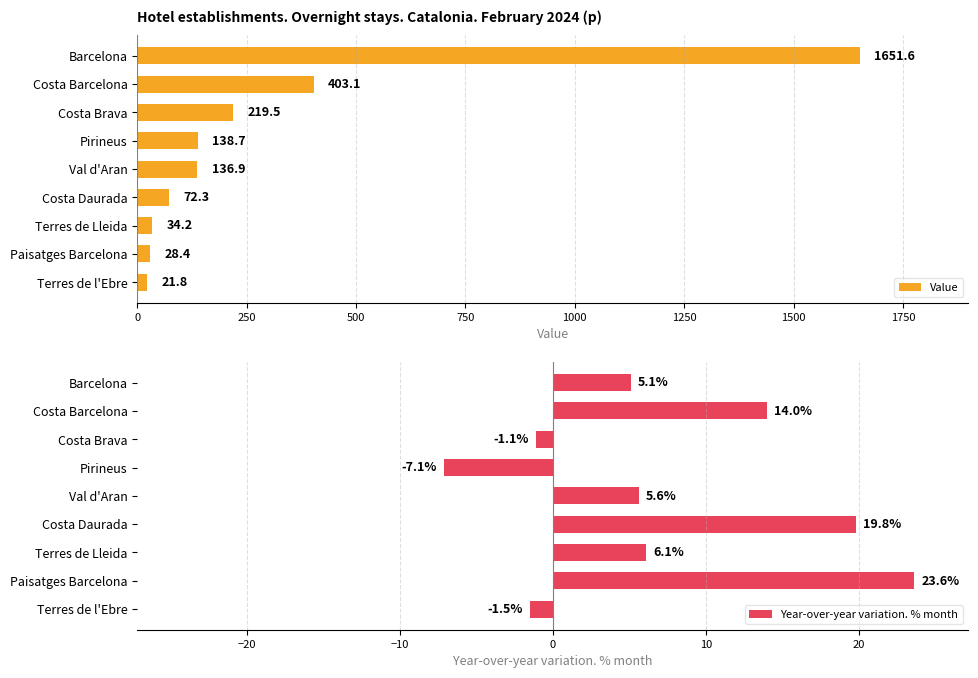

Is it true that Year-over-year variation. % month equals 5.4 at Costa Barcelona?

False